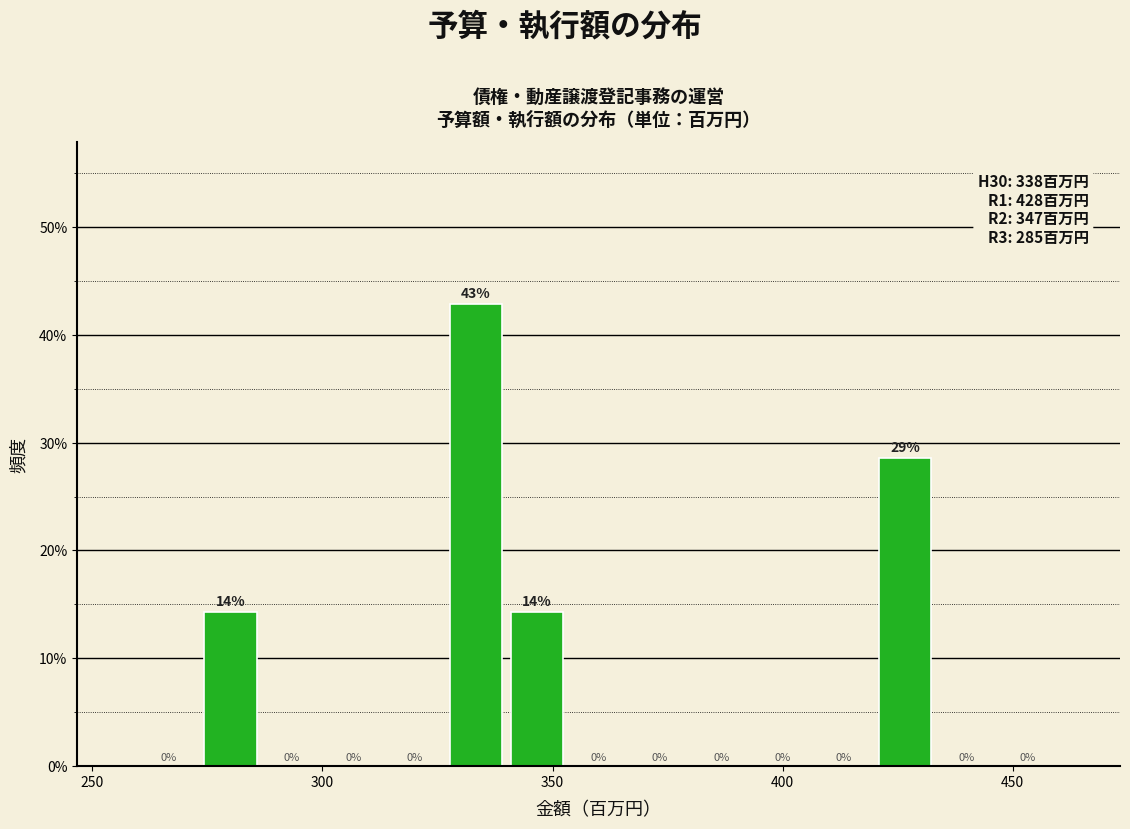

Read against the x-axis, roughly where is the centre of the tallest bar?

335